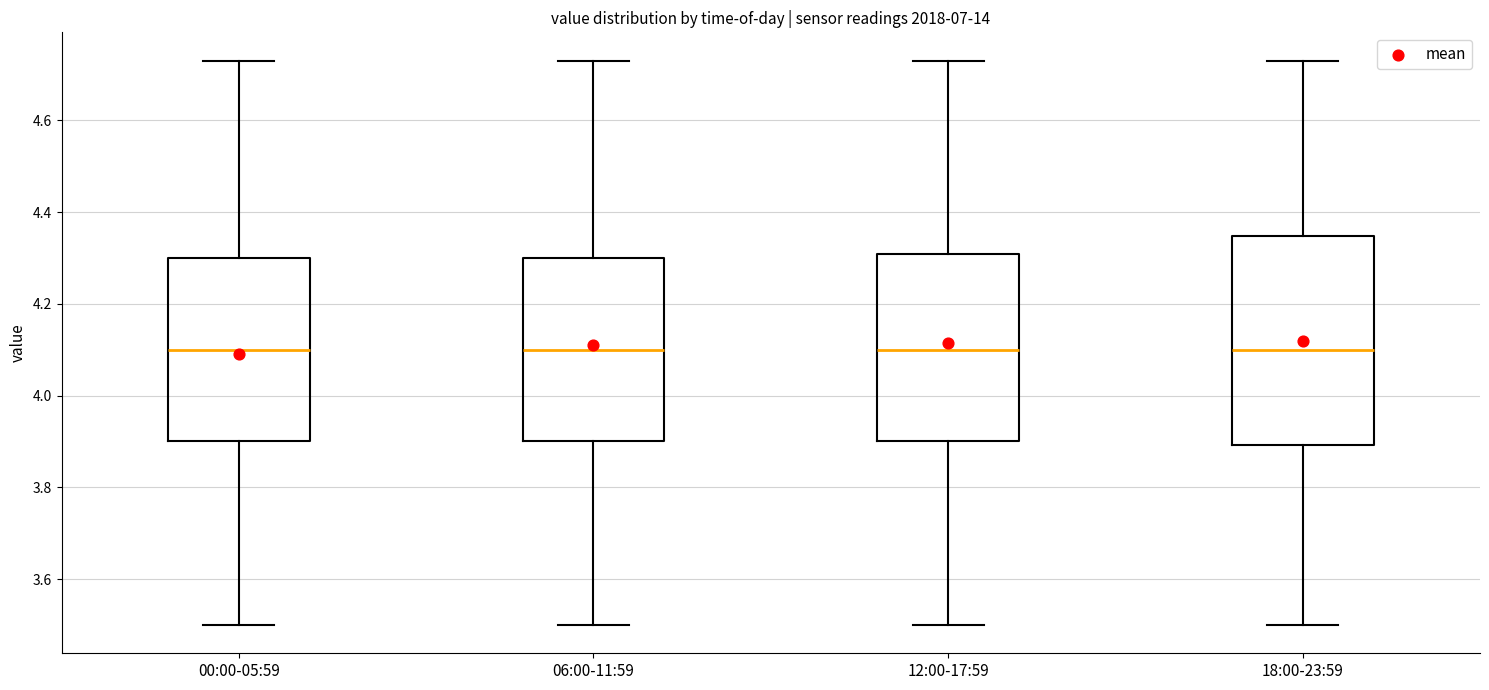

Where is the upper edge of the box for 06:00-11:59 on the y-axis? The values are not printed on the chart, so give them approximately, as read against the axis.

4.30